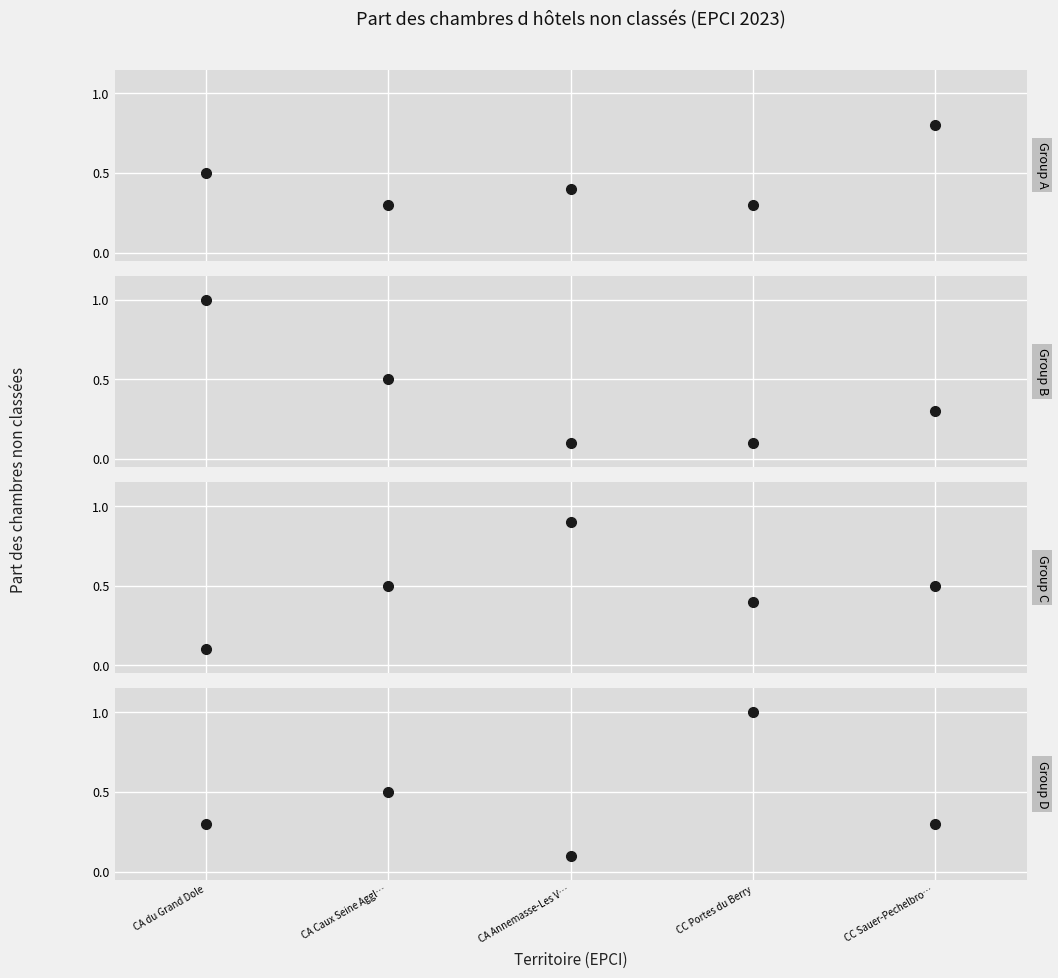

What position from the left is CC Portes du Berry?

4